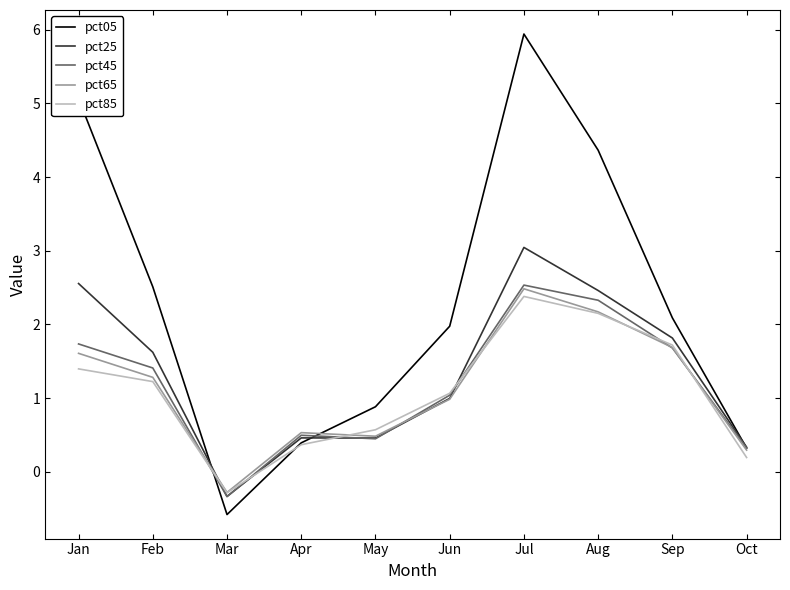

Which series has the largest total across all categories?

pct05